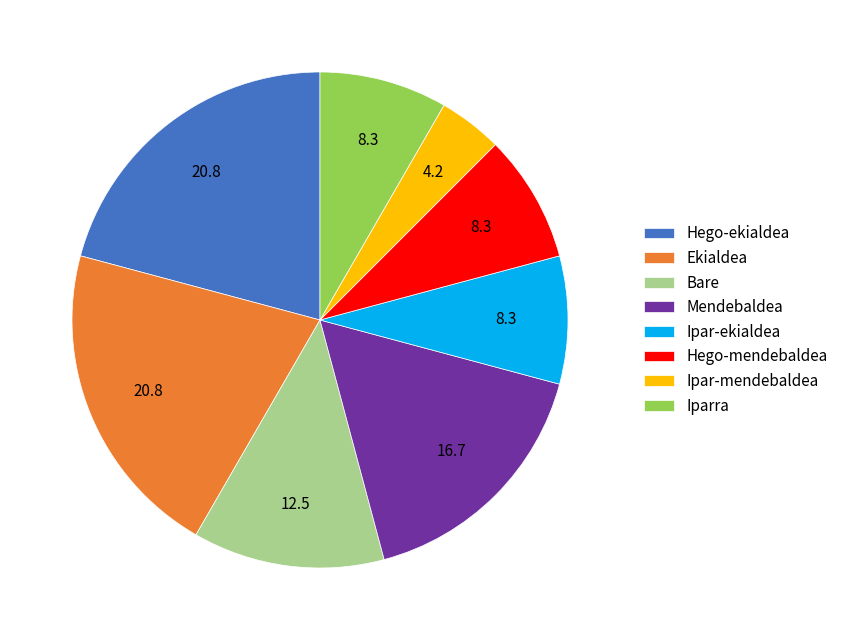

How many segments does this pie chart have?

8